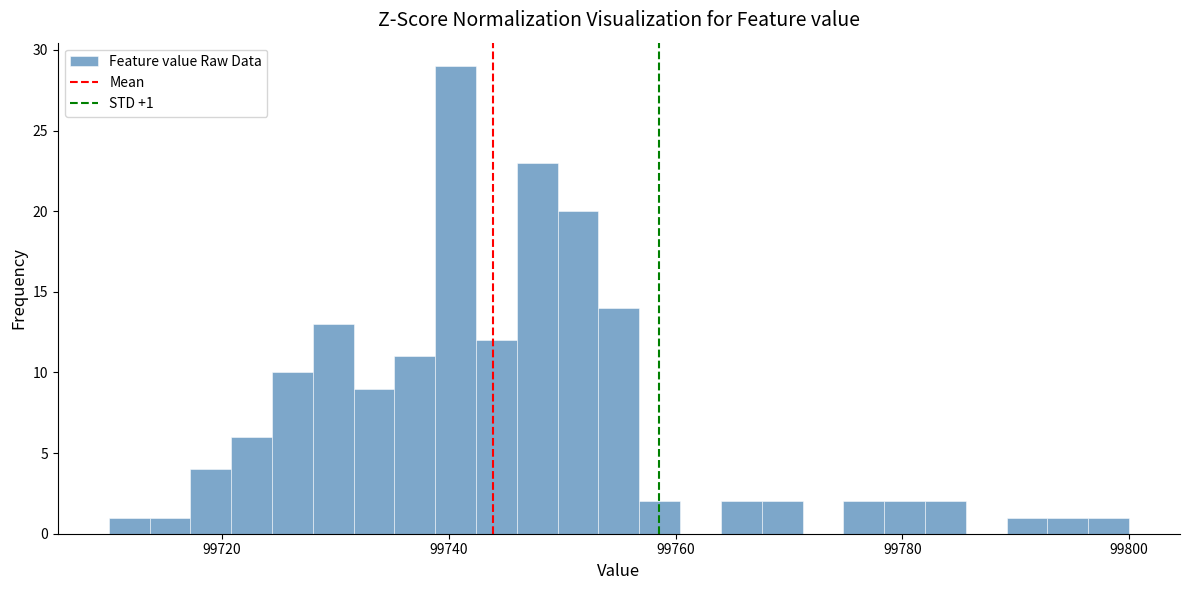

Read against the x-axis, roughly where is the centre of the tallest bar?

99740